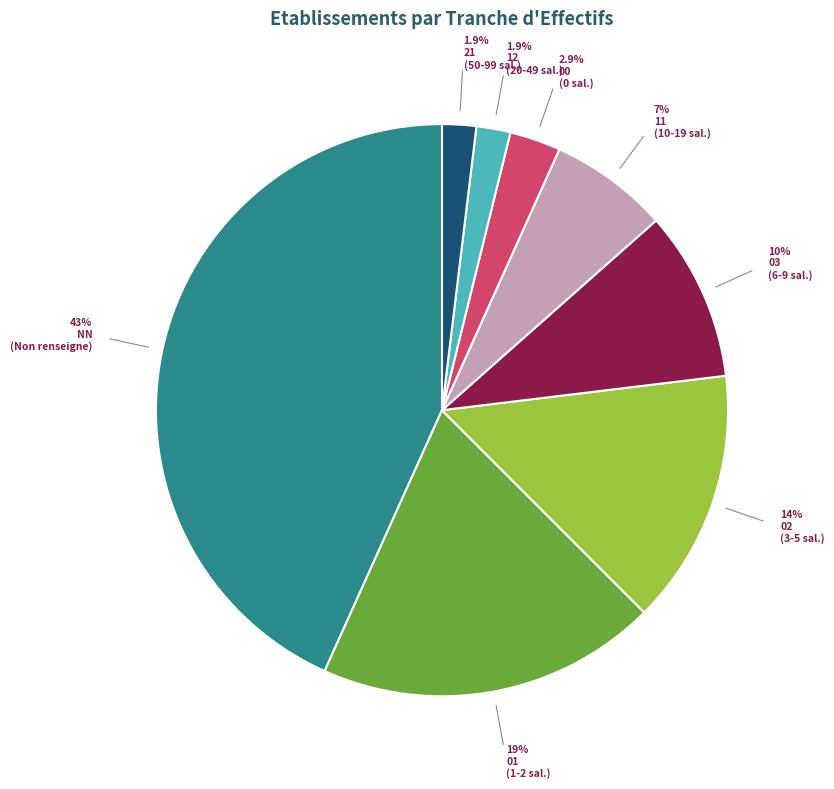

Is there a majority slice in this chart?

No